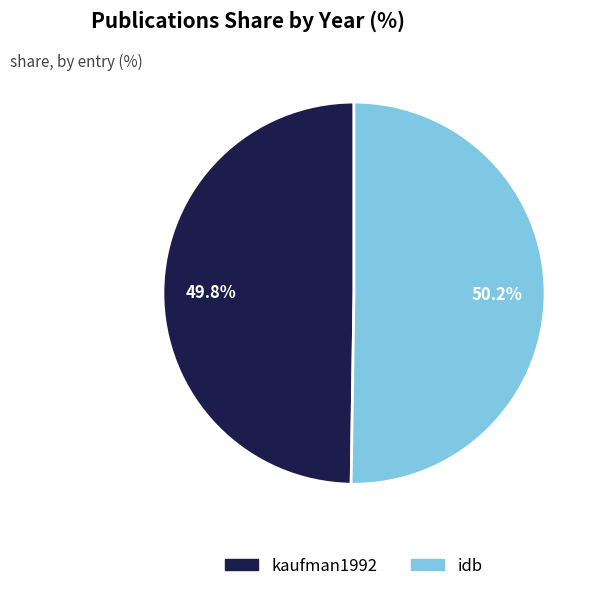

Approximately how many times larger is the value at kaufman1992 compared to idb?

1.0